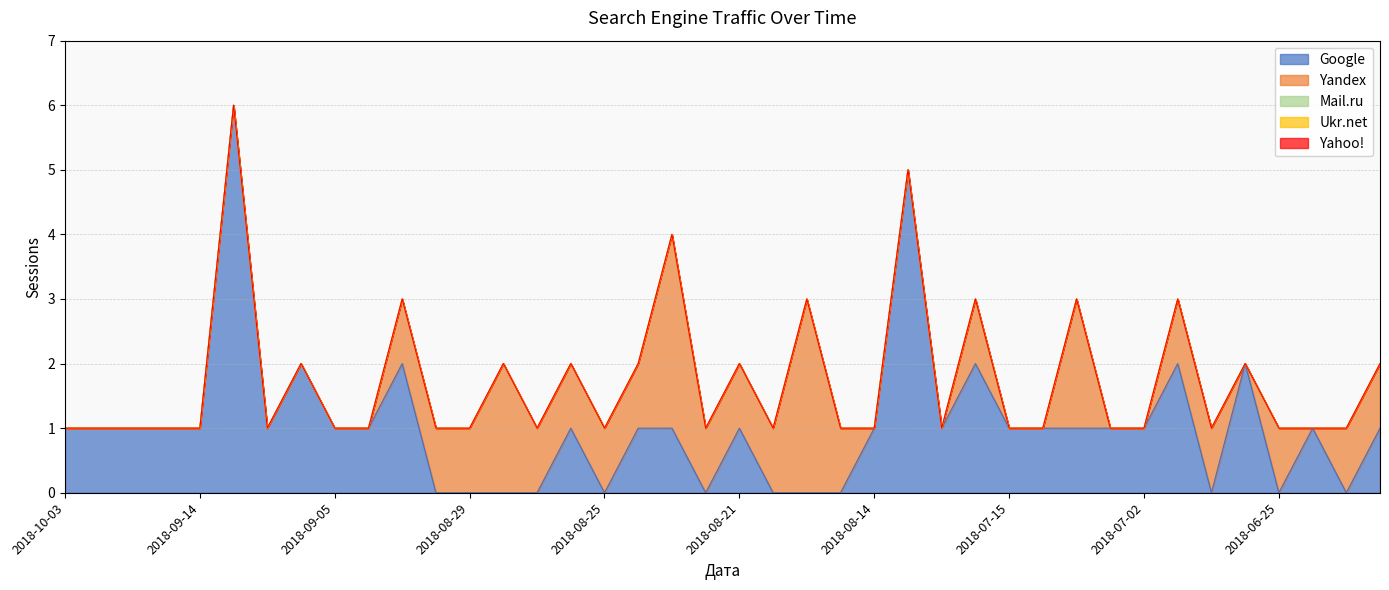

What position from the right is 2018-09-08?

34